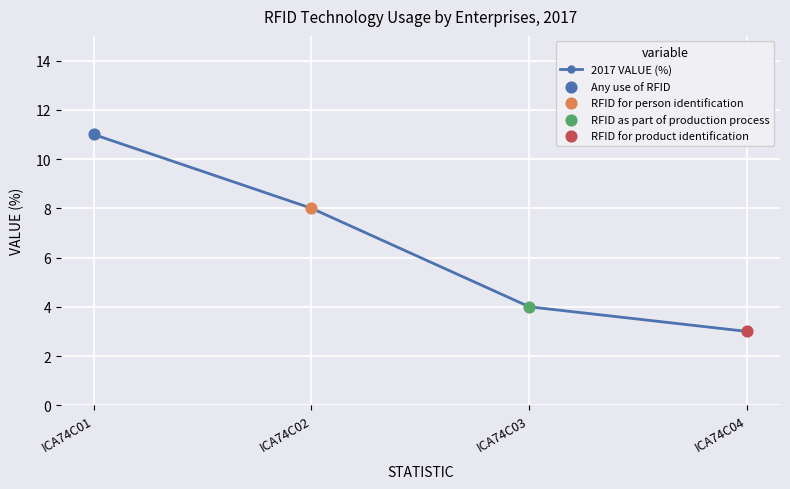

Between ICA74C03 and ICA74C01, which is larger?

ICA74C01